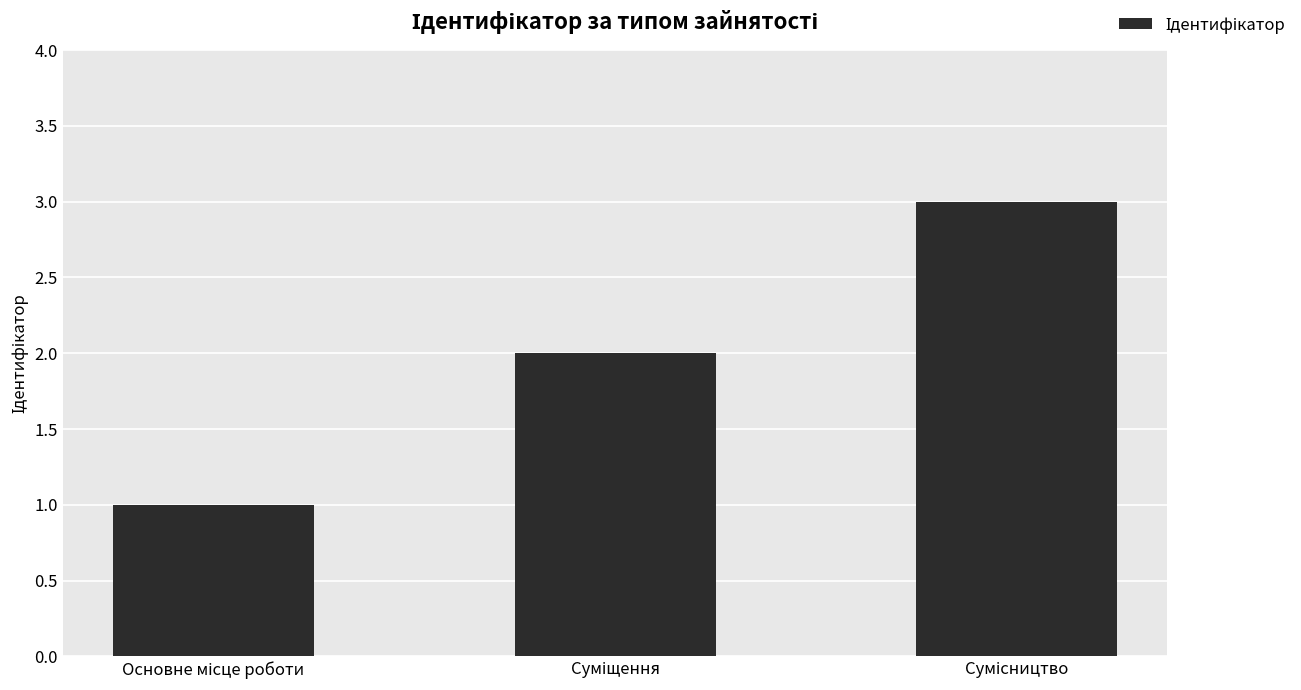

What is the maximum value shown in the chart?

3